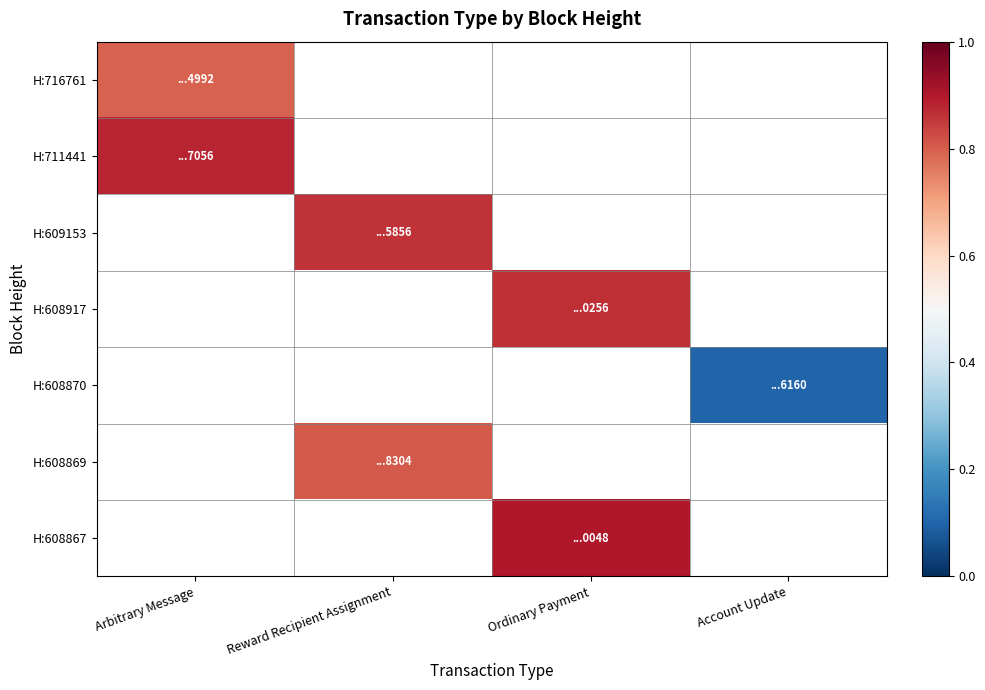

List the labels in order of H:716761 value, smallest first.

Arbitrary Message, Reward Recipient Assignment, Ordinary Payment, Account Update